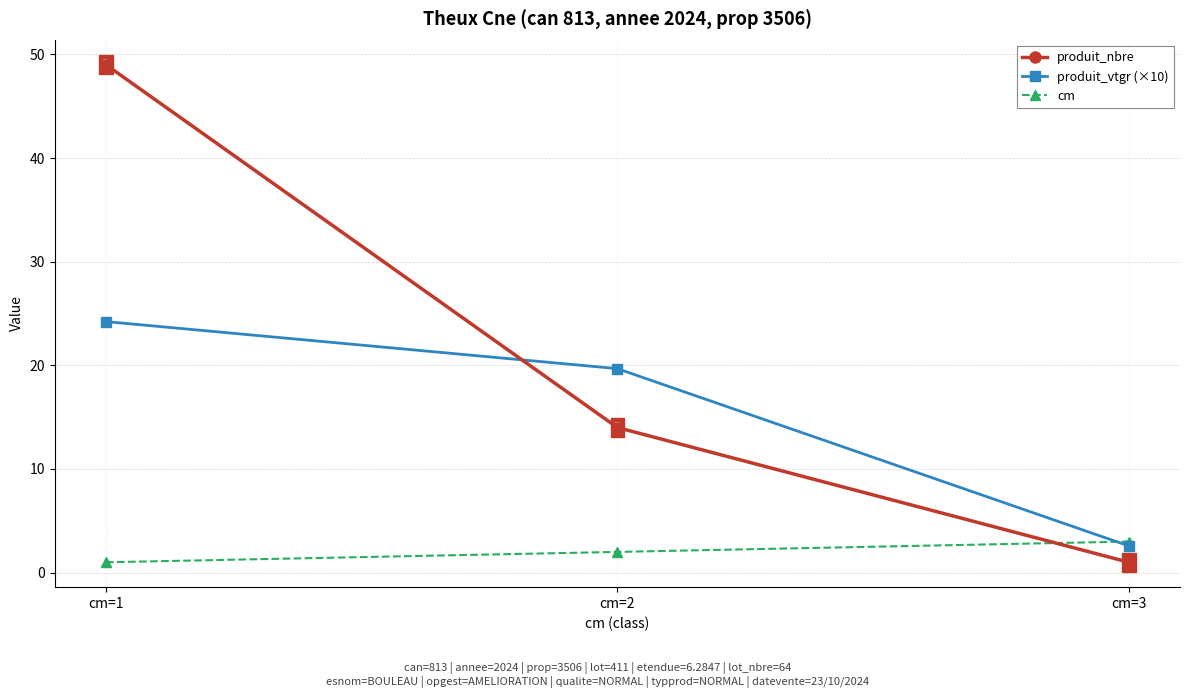

Reading left to right, list all the values displayed in this chart.

produit_nbre: 49.0	14.0	1.0
produit_vtgr (×10): 24.2	19.7	2.6
cm: 1.0	2.0	3.0